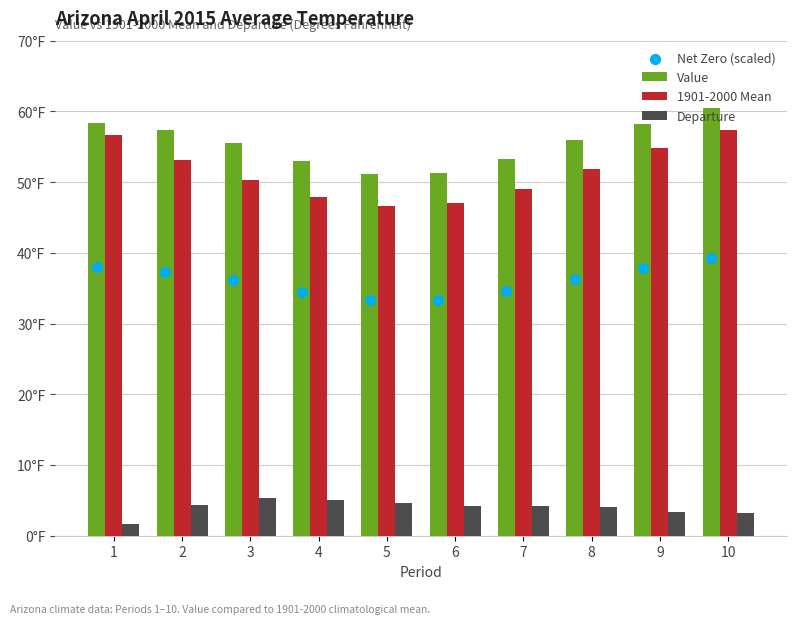

Which series contains the lowest Y value?

Departure